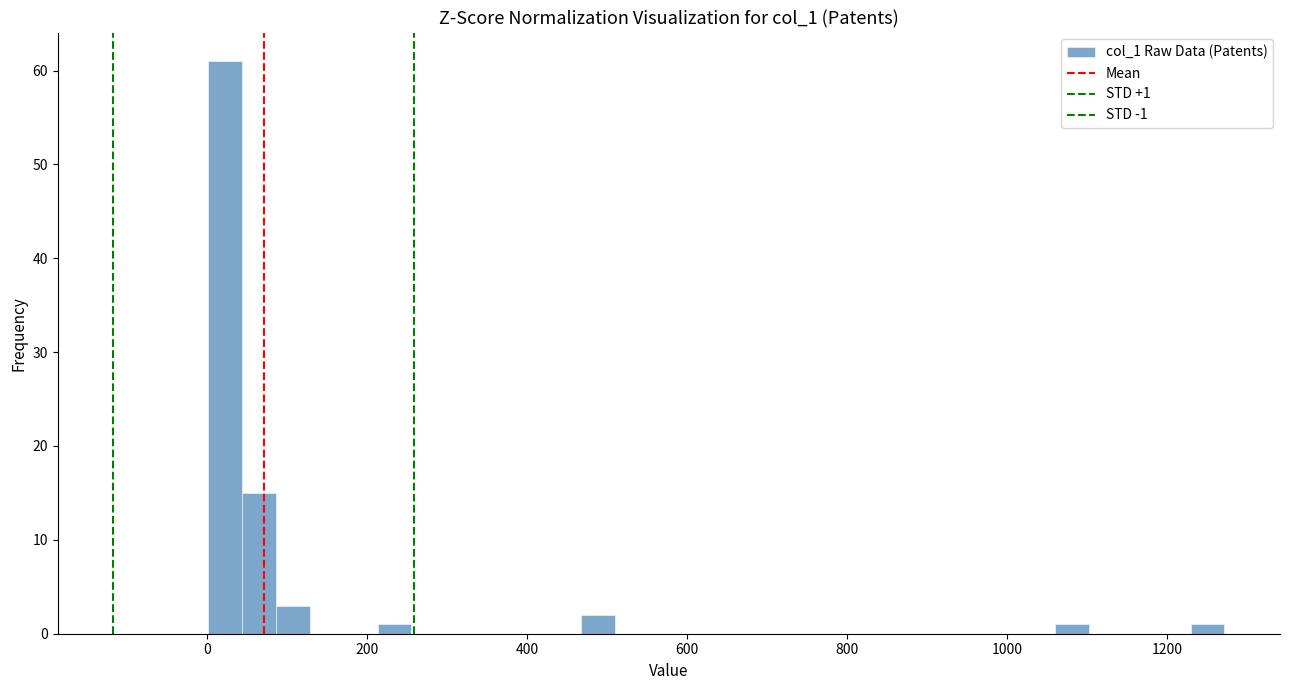

Read against the x-axis, roughly where is the centre of the tallest bar?

20